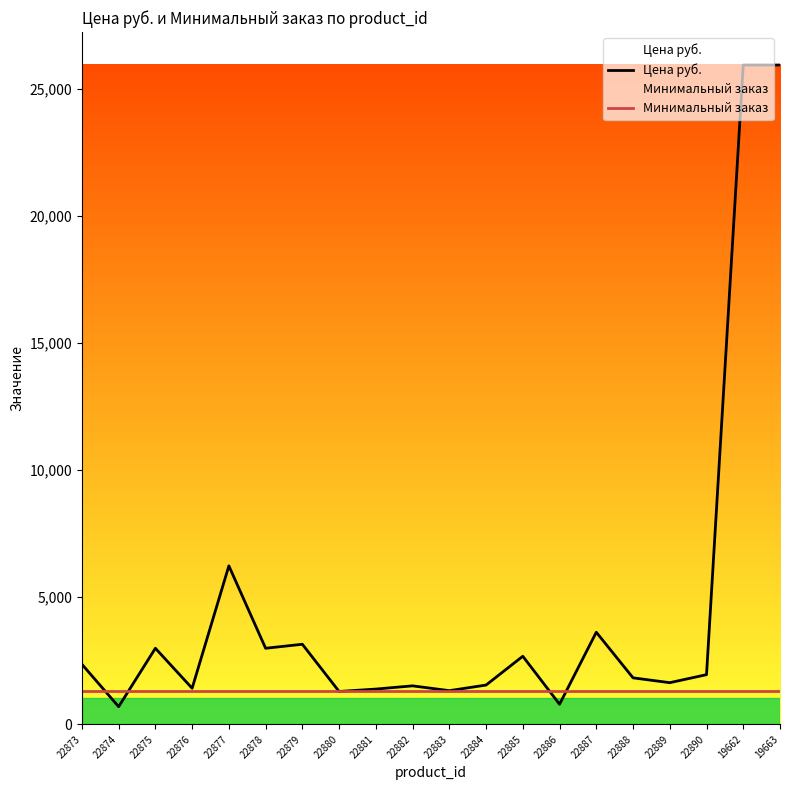

At which category does Цена руб. reach its first local valley?

22874